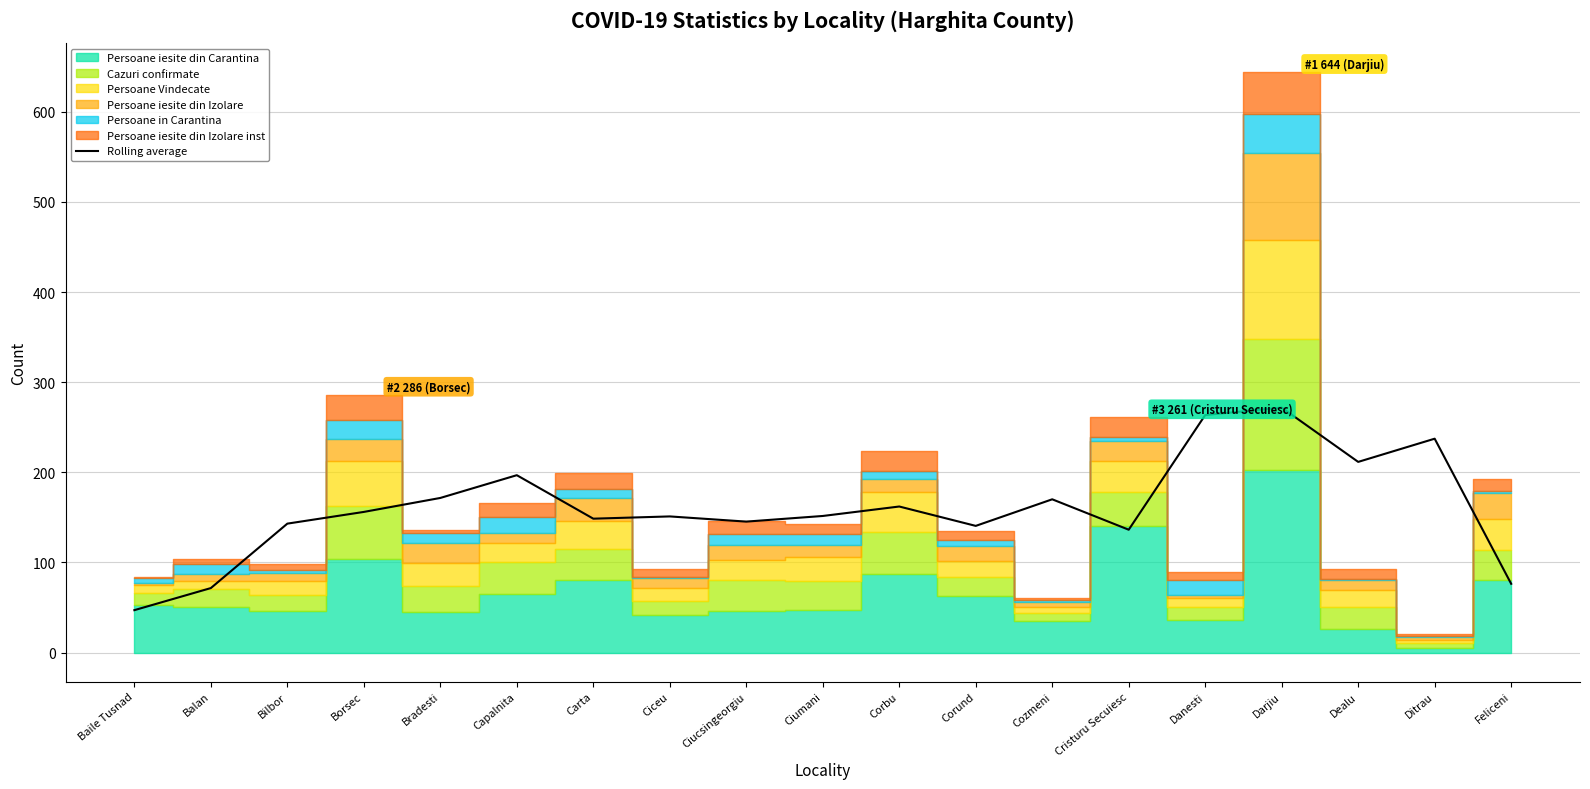

What is the smallest value displayed?

47.0